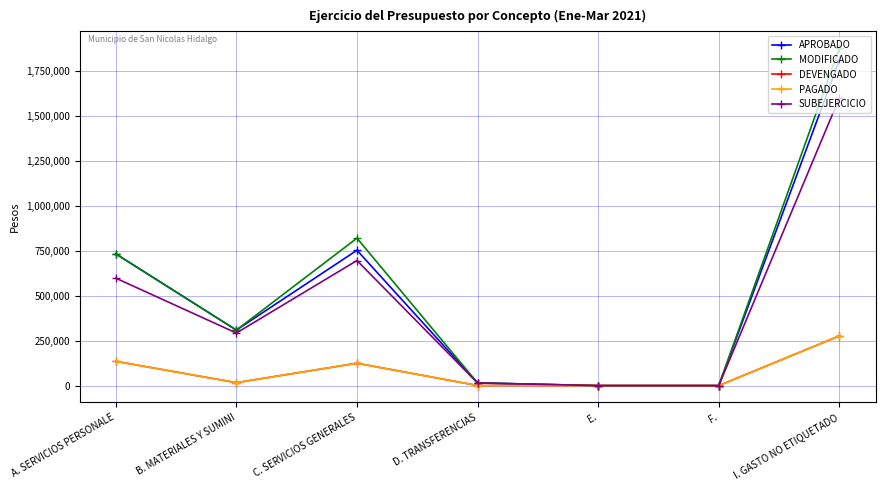

What is the value of the DEVENGADO point at the 2nd from the left?

16346.0